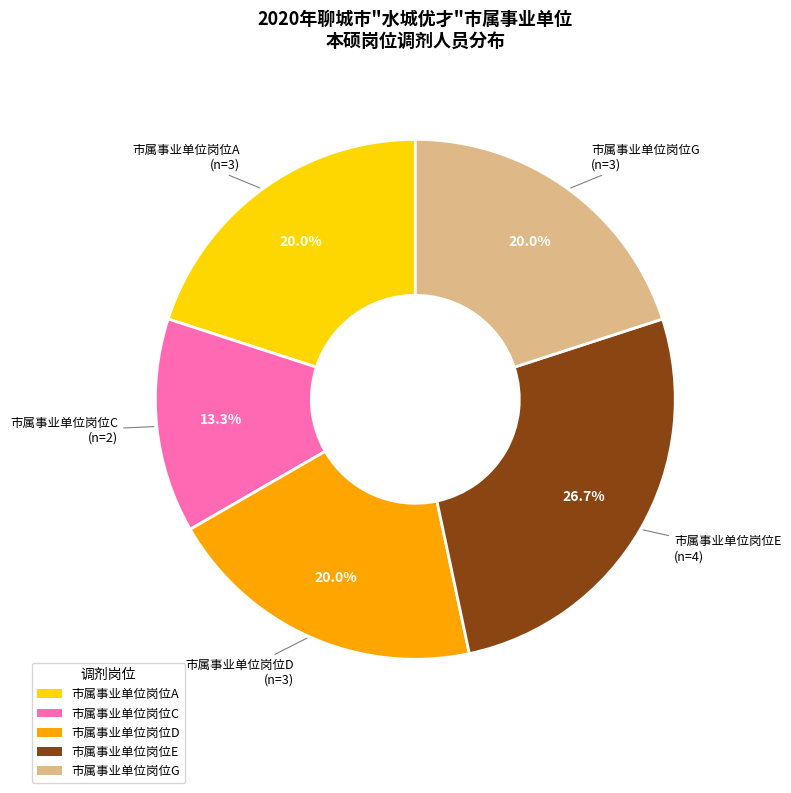

Is 市属事业单位岗位D the majority of the pie?

No